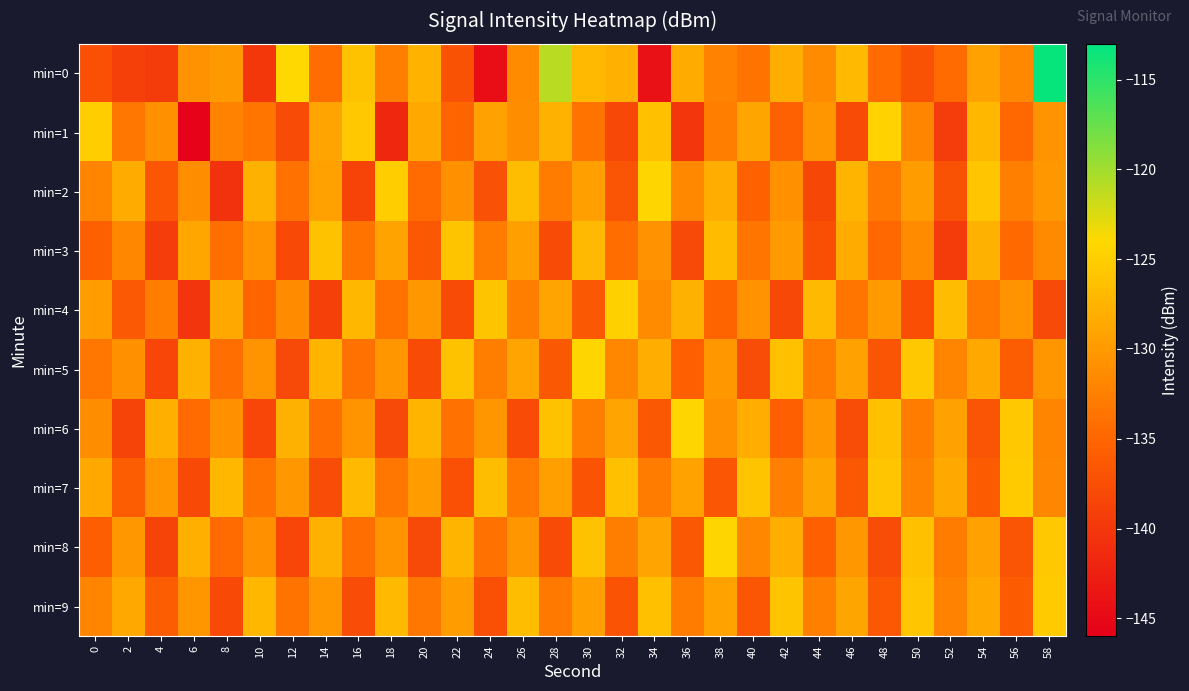

Reading left to right, extract all data points from this chart.

min=0: 0=-137.3	2=-139.0	4=-139.5	6=-130.7	8=-130.0	10=-140.0	12=-124.0	14=-134.3	16=-126.1	18=-132.6	20=-127.6	22=-137.1	24=-144.4	26=-131.2	28=-121.0	30=-127.0	32=-127.9	34=-144.0	36=-128.3	38=-132.3	40=-133.7	42=-128.1	44=-131.3	46=-126.9	48=-134.5	50=-137.1	52=-134.5	54=-129.3	56=-131.6	58=-113.3
min=1: 0=-125.1	2=-133.3	4=-130.8	6=-145.7	8=-132.2	10=-133.5	12=-137.7	14=-129.0	16=-125.6	18=-141.7	20=-128.5	22=-135.1	24=-129.3	26=-131.2	28=-127.8	30=-133.6	32=-138.2	34=-126.4	36=-140.1	38=-132.7	40=-128.9	42=-135.5	44=-130.3	46=-137.8	48=-124.6	50=-132.1	52=-139.4	54=-127.2	56=-134.8	58=-130.6
min=2: 0=-132.1	2=-128.4	4=-136.7	6=-131.2	8=-140.5	10=-127.8	12=-133.9	14=-129.3	16=-138.6	18=-125.1	20=-134.4	22=-130.8	24=-137.2	26=-126.6	28=-132.9	30=-129.5	32=-136.8	34=-124.3	36=-131.7	38=-128.1	40=-135.4	42=-130.9	44=-138.3	46=-127.5	48=-133.2	50=-129.8	52=-137.1	54=-125.8	56=-132.5	58=-130.2
min=3: 0=-135.6	2=-131.8	4=-139.3	6=-128.7	8=-134.1	10=-130.5	12=-137.9	14=-126.2	16=-133.7	18=-129.1	20=-136.4	22=-125.9	24=-132.8	26=-129.4	28=-137.7	30=-127.0	32=-134.3	34=-130.7	36=-138.1	38=-126.8	40=-133.5	42=-130.0	44=-137.4	46=-128.3	48=-134.9	50=-131.3	52=-139.6	54=-127.7	56=-134.6	58=-131.5
min=4: 0=-129.8	2=-136.3	4=-132.7	6=-140.2	8=-128.5	10=-135.0	12=-131.4	14=-138.9	16=-127.2	18=-133.8	20=-130.2	22=-137.7	24=-126.0	26=-132.6	28=-129.0	30=-136.5	32=-124.8	34=-131.3	36=-127.7	38=-135.2	40=-130.7	42=-138.2	44=-127.0	46=-133.5	48=-129.9	50=-137.4	52=-126.7	54=-133.2	56=-130.6	58=-138.1
min=5: 0=-133.4	2=-130.9	4=-138.4	6=-127.7	8=-134.2	10=-130.6	12=-138.1	14=-127.4	16=-133.9	18=-130.3	20=-137.8	22=-126.1	24=-132.6	26=-129.0	28=-136.5	30=-124.3	32=-131.8	34=-128.2	36=-135.7	38=-130.1	40=-137.6	42=-126.4	44=-132.9	46=-129.3	48=-136.8	50=-125.6	52=-132.1	54=-128.5	56=-136.0	58=-130.4
min=6: 0=-131.2	2=-138.7	4=-128.0	6=-134.5	8=-130.9	10=-138.4	12=-127.7	14=-134.2	16=-130.6	18=-138.1	20=-127.4	22=-133.9	24=-130.3	26=-137.8	28=-126.1	30=-132.6	32=-129.0	34=-136.5	36=-124.3	38=-130.8	40=-128.2	42=-135.7	44=-130.1	46=-137.6	48=-126.4	50=-132.9	52=-129.3	54=-136.8	56=-125.6	58=-132.1
min=7: 0=-128.5	2=-136.0	4=-130.4	6=-137.9	8=-127.2	10=-133.7	12=-130.1	14=-137.6	16=-126.9	18=-133.4	20=-129.8	22=-137.3	24=-126.6	26=-133.1	28=-129.5	30=-137.0	32=-126.3	34=-132.8	36=-129.2	38=-136.7	40=-126.0	42=-132.5	44=-128.9	46=-136.4	48=-125.7	50=-132.2	52=-128.6	54=-136.1	56=-125.4	58=-131.9
min=8: 0=-135.8	2=-130.2	4=-138.7	6=-128.0	8=-134.5	10=-130.9	12=-138.4	14=-127.7	16=-134.2	18=-130.6	20=-138.1	22=-127.4	24=-133.9	26=-130.3	28=-137.8	30=-126.1	32=-132.6	34=-129.0	36=-136.5	38=-124.3	40=-131.8	42=-128.2	44=-135.7	46=-130.1	48=-137.6	50=-126.4	52=-132.9	54=-129.3	56=-136.8	58=-125.6
min=9: 0=-132.1	2=-128.5	4=-136.0	6=-130.4	8=-137.9	10=-127.2	12=-133.7	14=-130.1	16=-137.6	18=-126.9	20=-133.4	22=-129.8	24=-137.3	26=-126.6	28=-133.1	30=-129.5	32=-137.0	34=-126.3	36=-132.8	38=-129.2	40=-136.7	42=-126.0	44=-132.5	46=-128.9	48=-136.4	50=-125.7	52=-132.2	54=-128.6	56=-136.1	58=-125.4